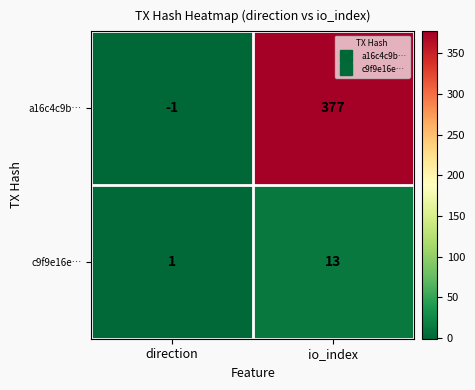

Which series has the largest range (max minus min)?

a16c4c9b…